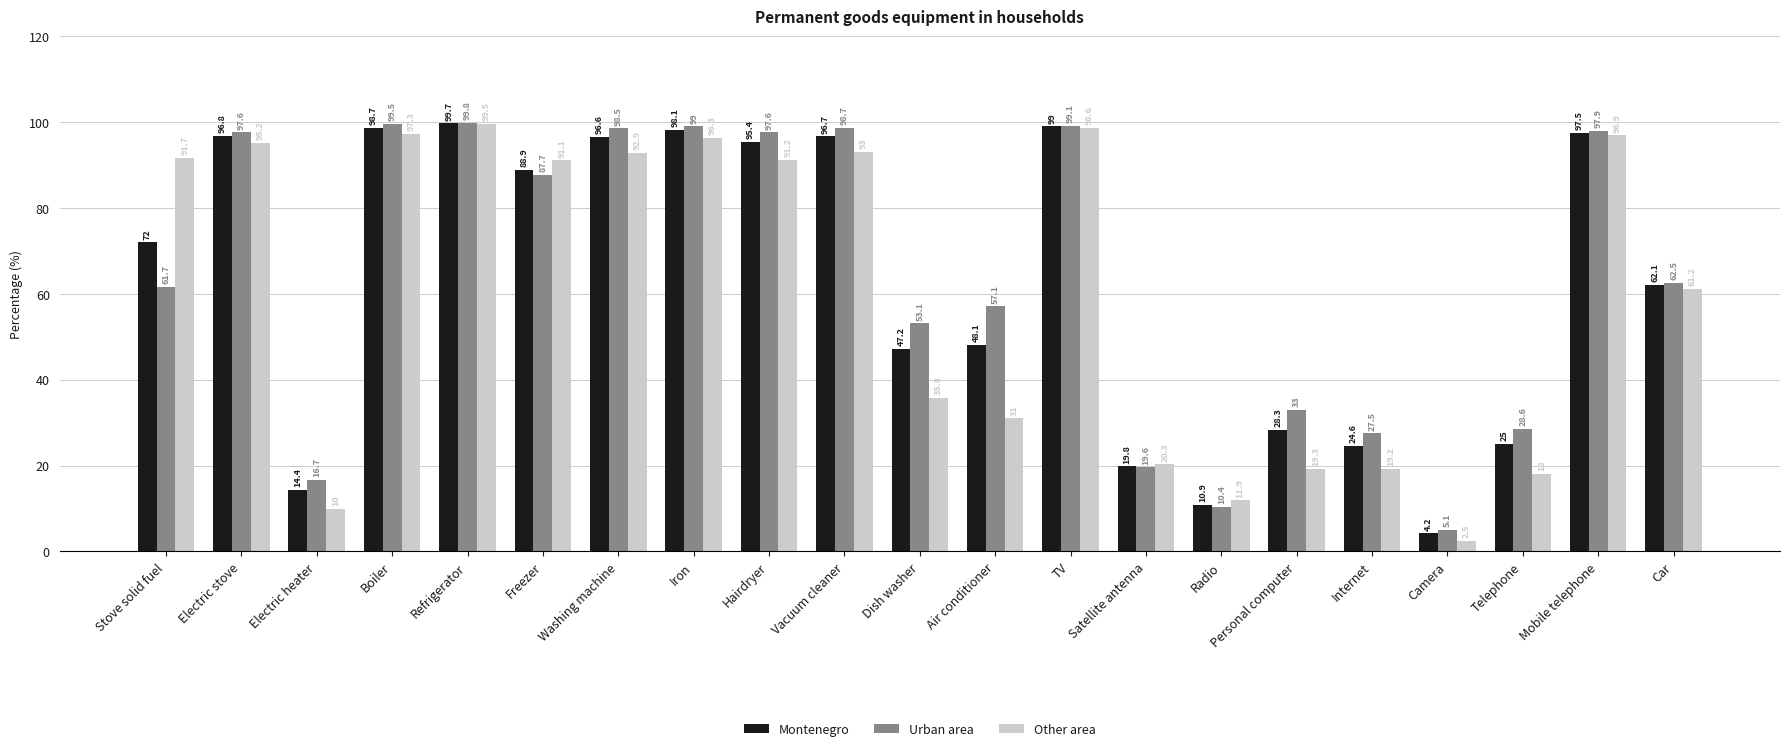

At which label is Montenegro closest to 51?

Air conditioner